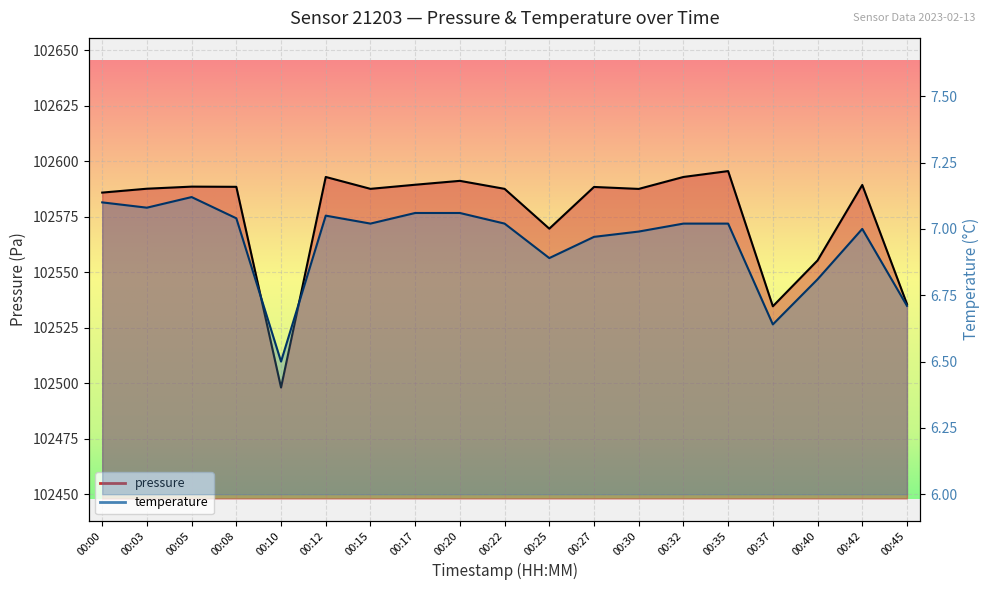

At which label does pressure reach its peak?

00:35